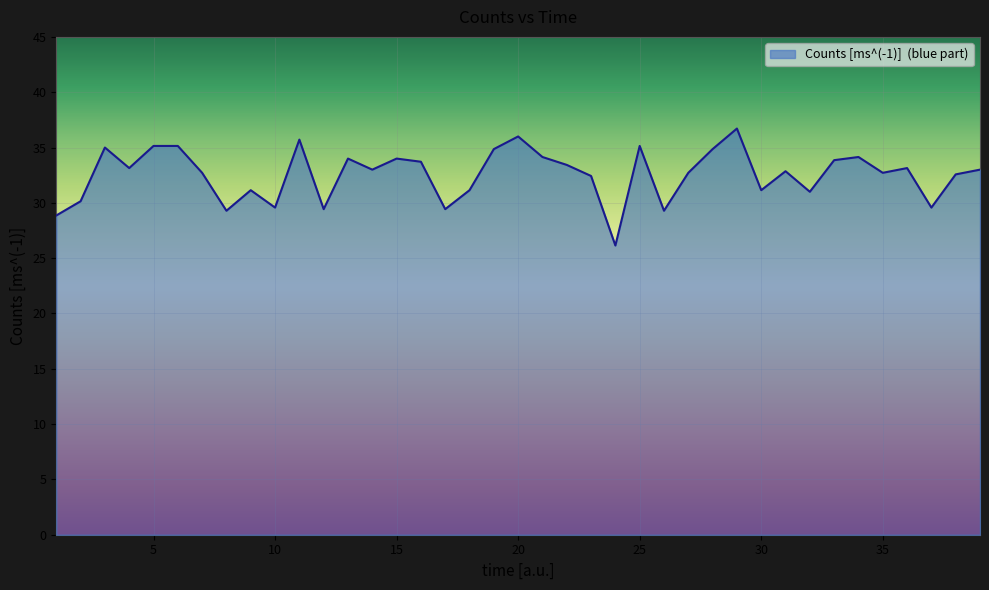

What is the difference between the maximum and minimum values?

10.6